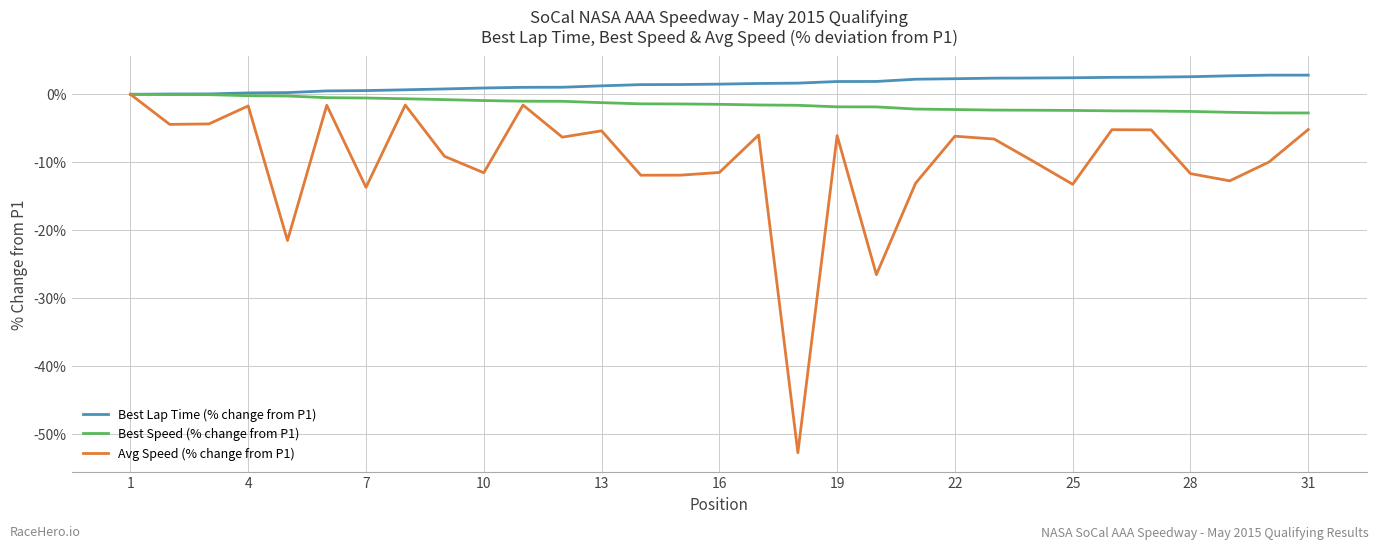

Does the chart have visible grid lines?

Yes